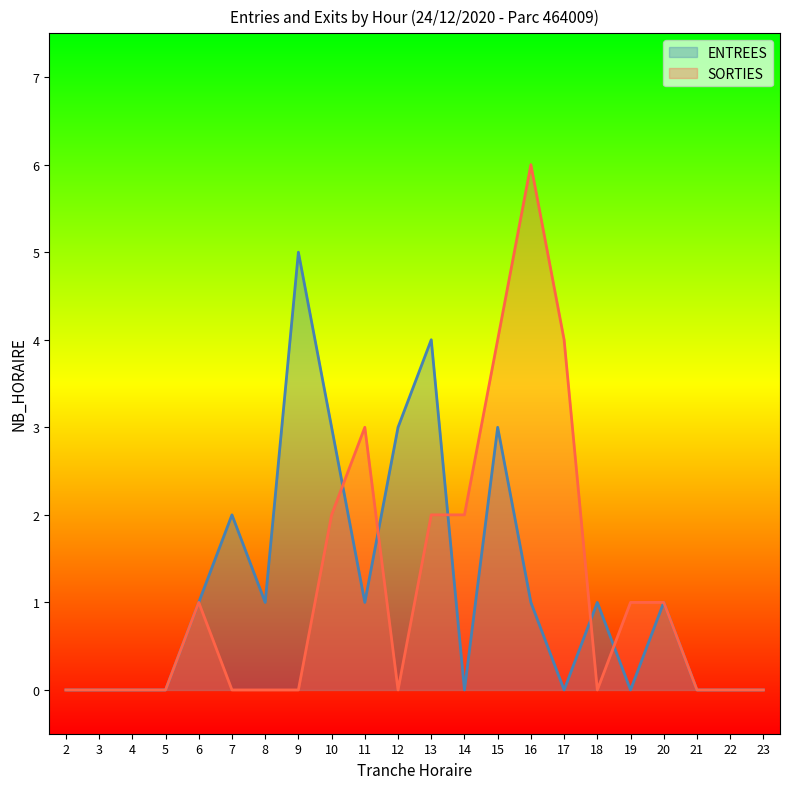

Is it true that SORTIES equals 0 at 22?

True